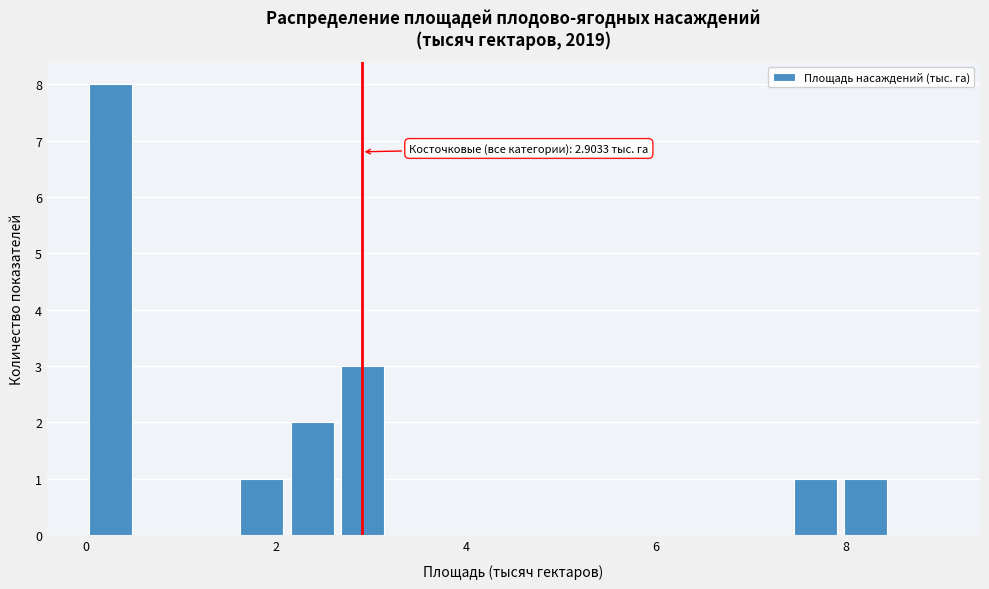

Read against the x-axis, roughly where is the centre of the tallest bar?

0.2